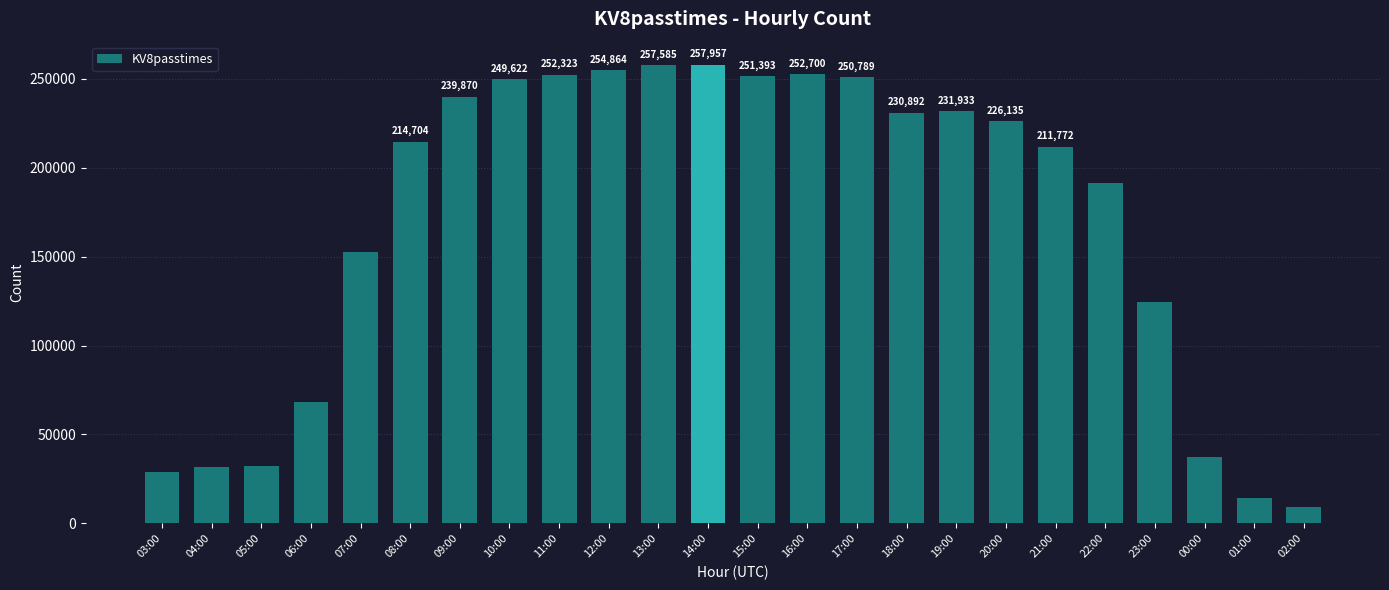

True or false: the data shows 238721 at 07:00.

False